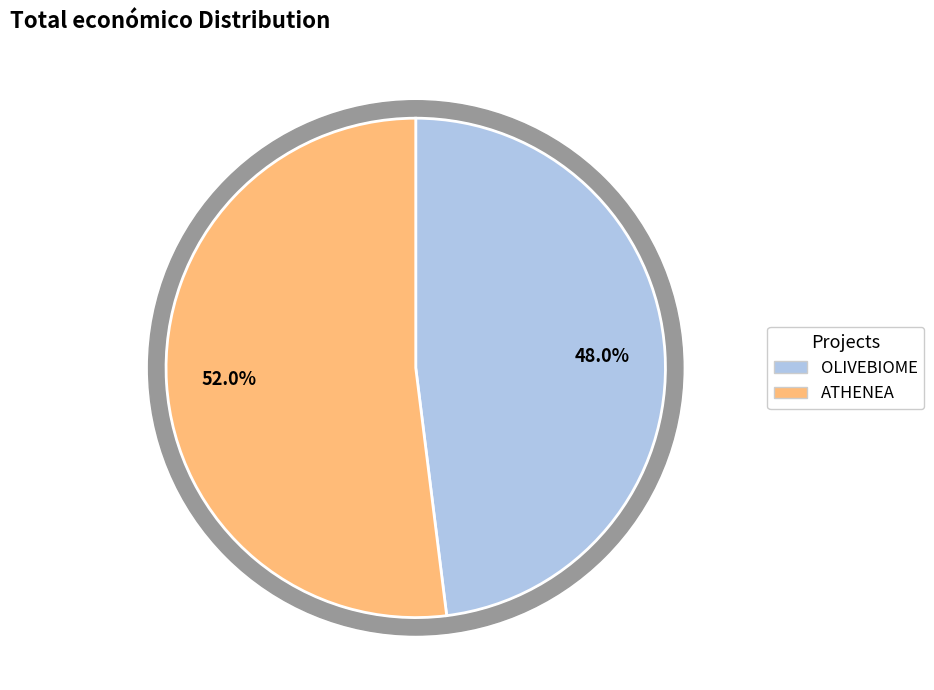

To the nearest percent, what is the difference between the OLIVEBIOME and ATHENEA slice percentages?

4%